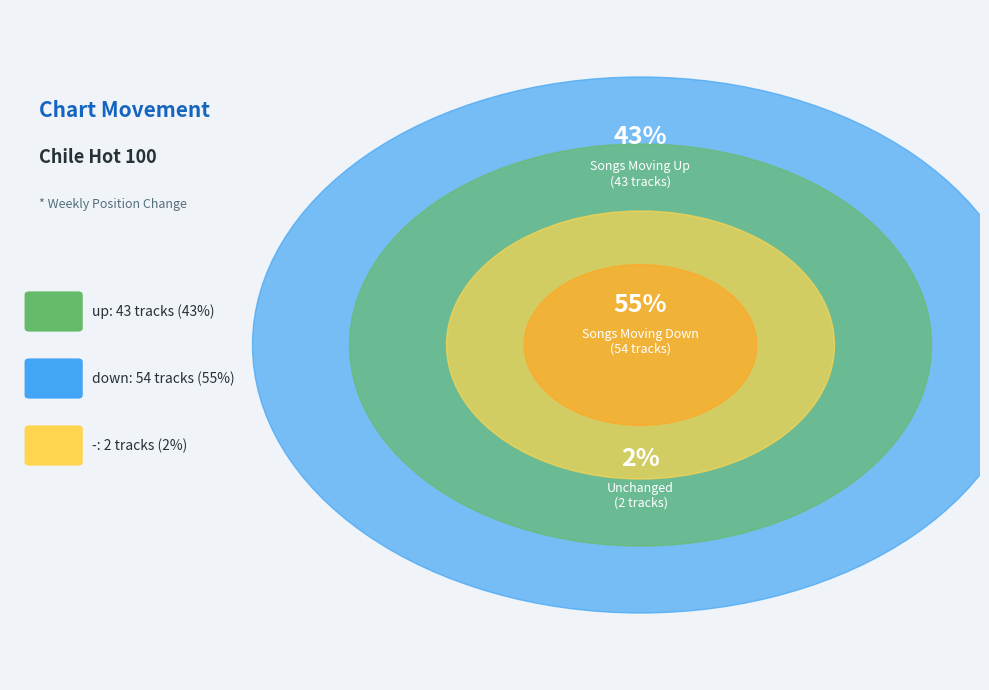

Is it true that - is 2% of the pie?

True